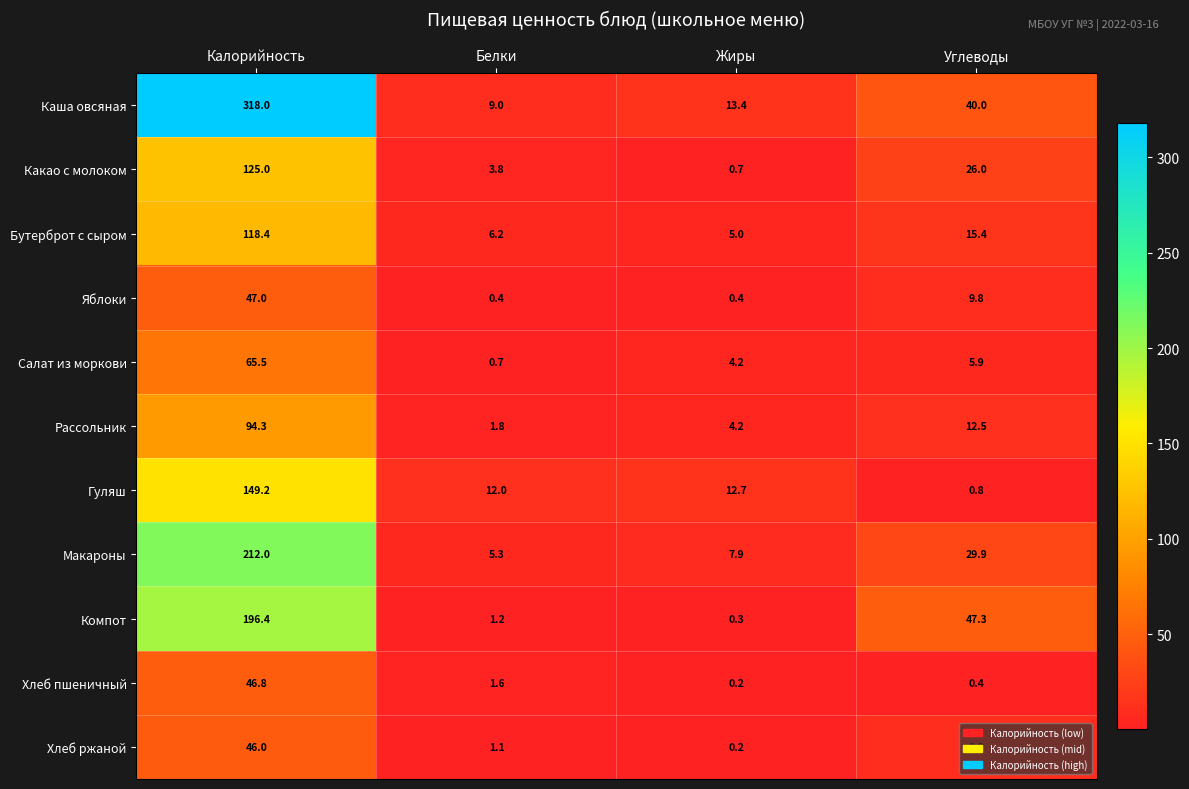

Rank the series by their maximum value, from highest to lowest.

Каша овсяная, Макароны, Компот, Гуляш, Какао с молоком, Бутерброт с сыром, Рассольник, Салат из моркови, Яблоки, Хлеб пшеничный, Хлеб ржаной